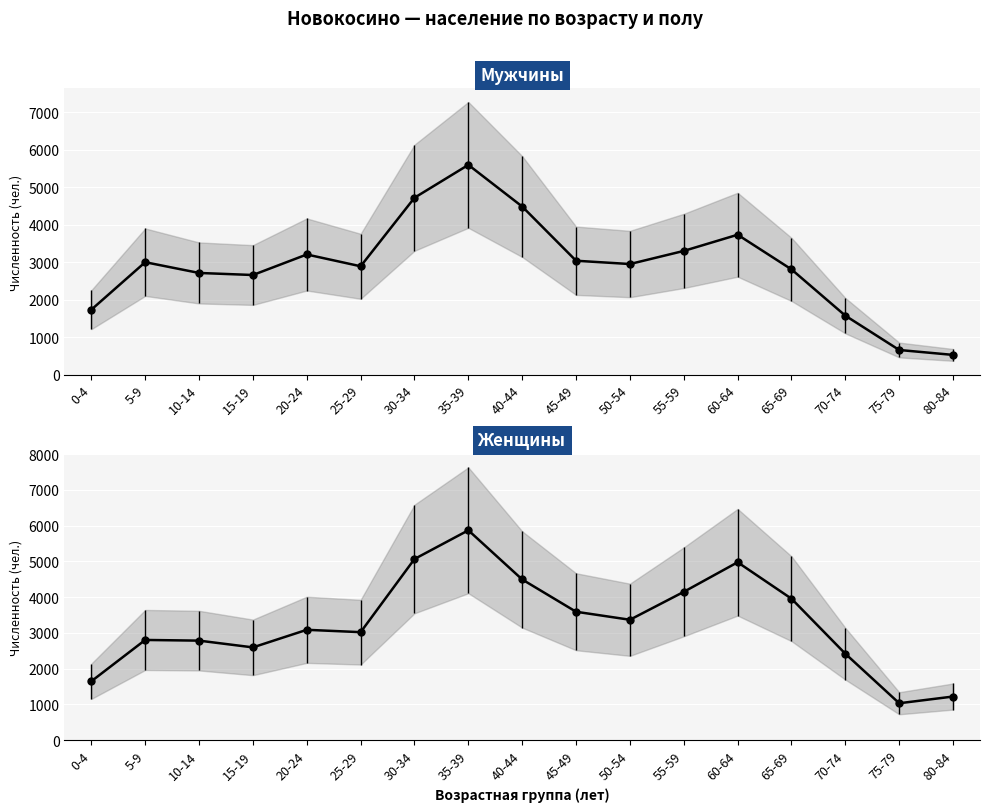

Which series has the widest spread of values?

Мужчины